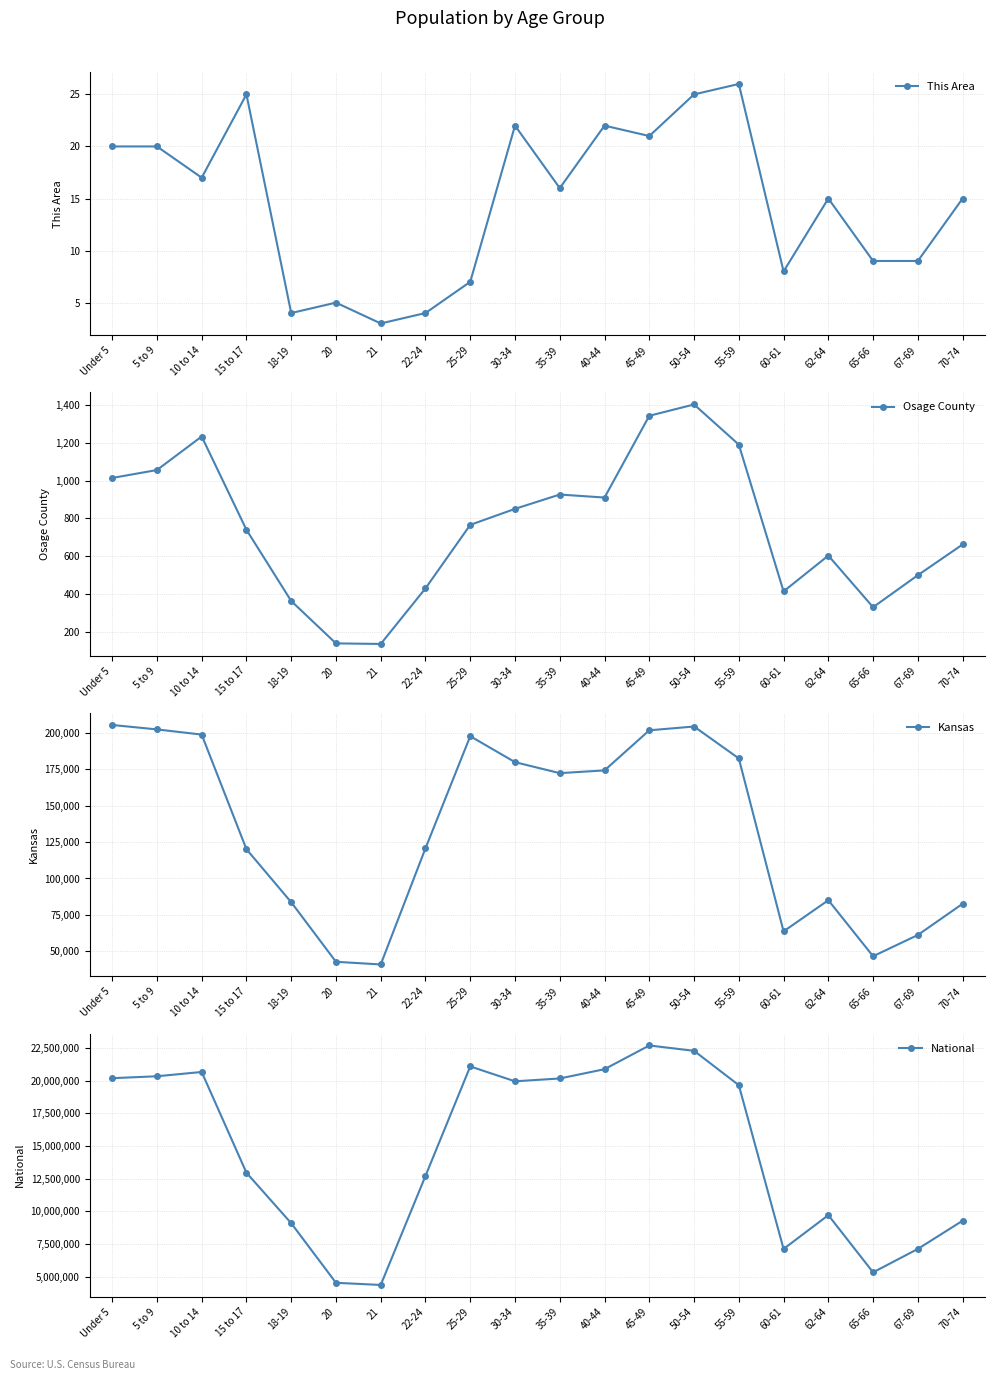

At which category does National reach its first local peak?

10 to 14